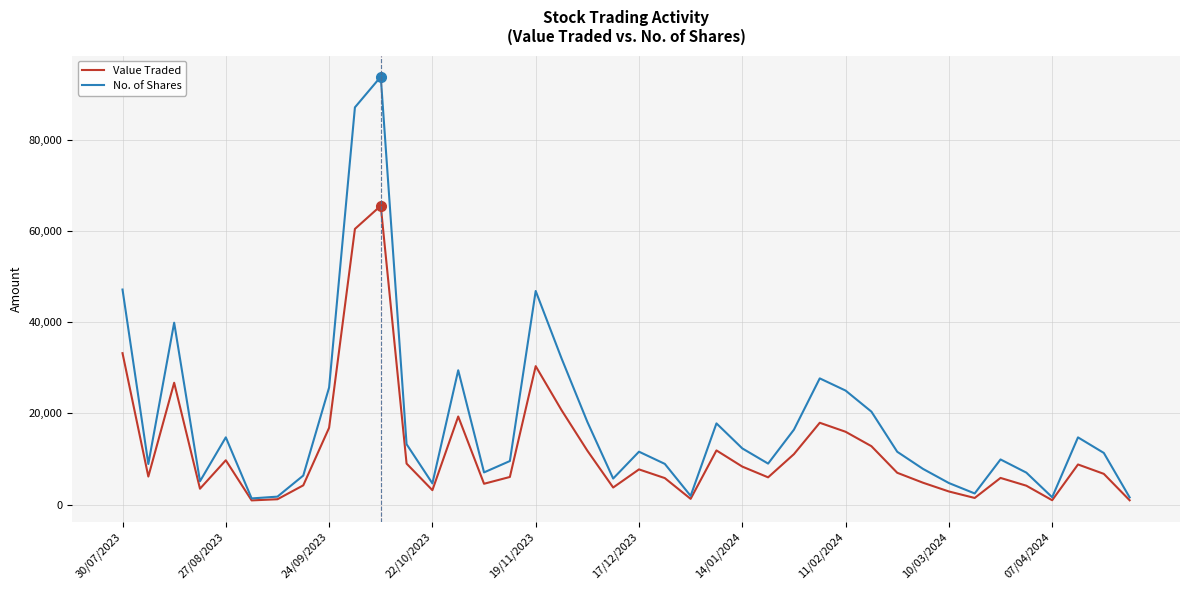

Which series has the largest total across all categories?

No. of Shares